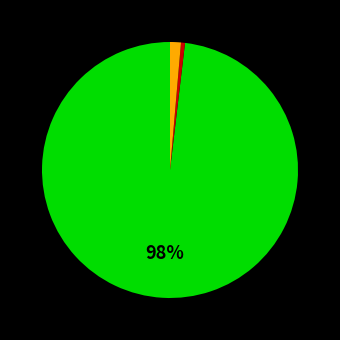

Is there any slice that represents more than half of the pie?

Yes